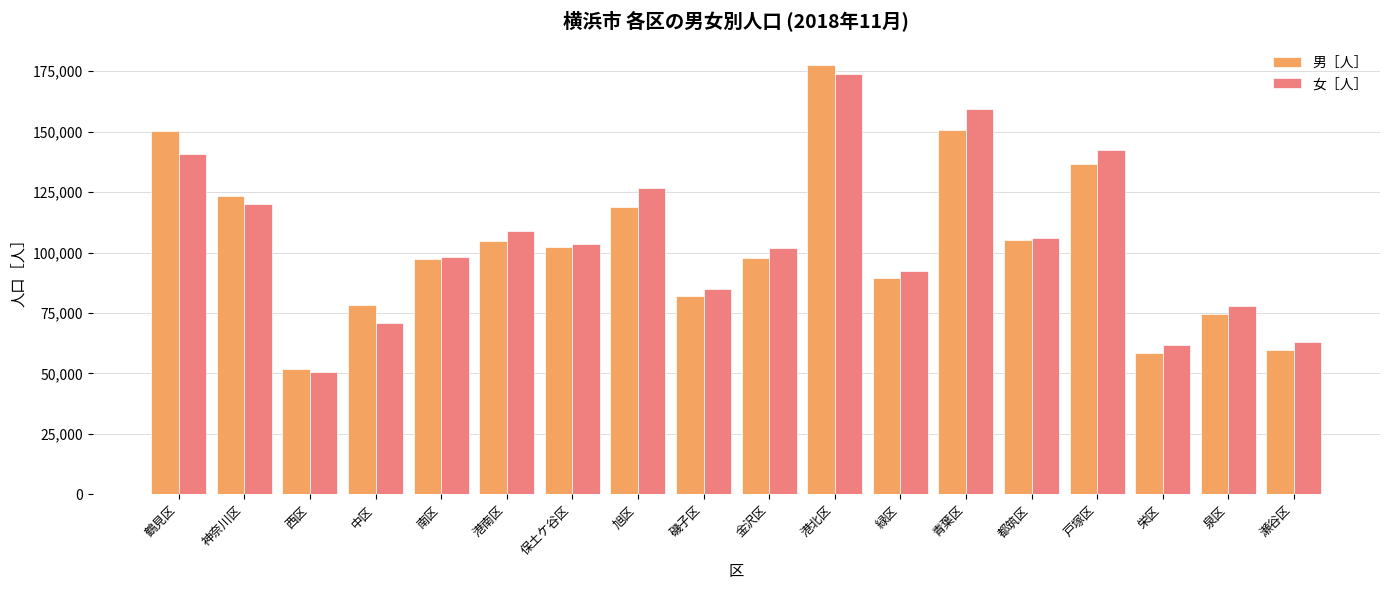

What is the difference between the second highest and second lowest values in the 女［人］ series?

97599